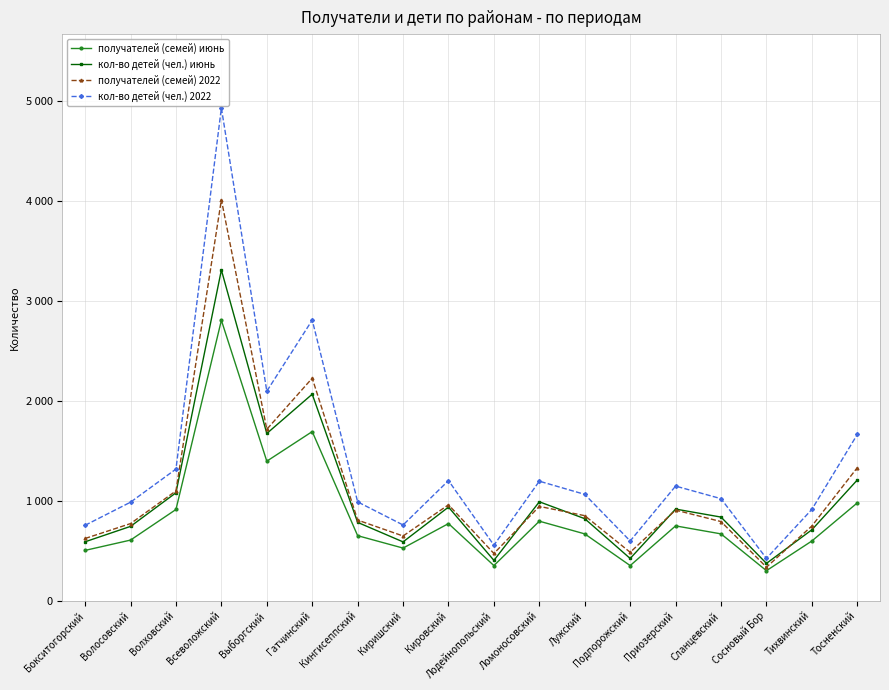

True or false: получателей (семей) июнь and получателей (семей) 2022 intersect in this chart.

False